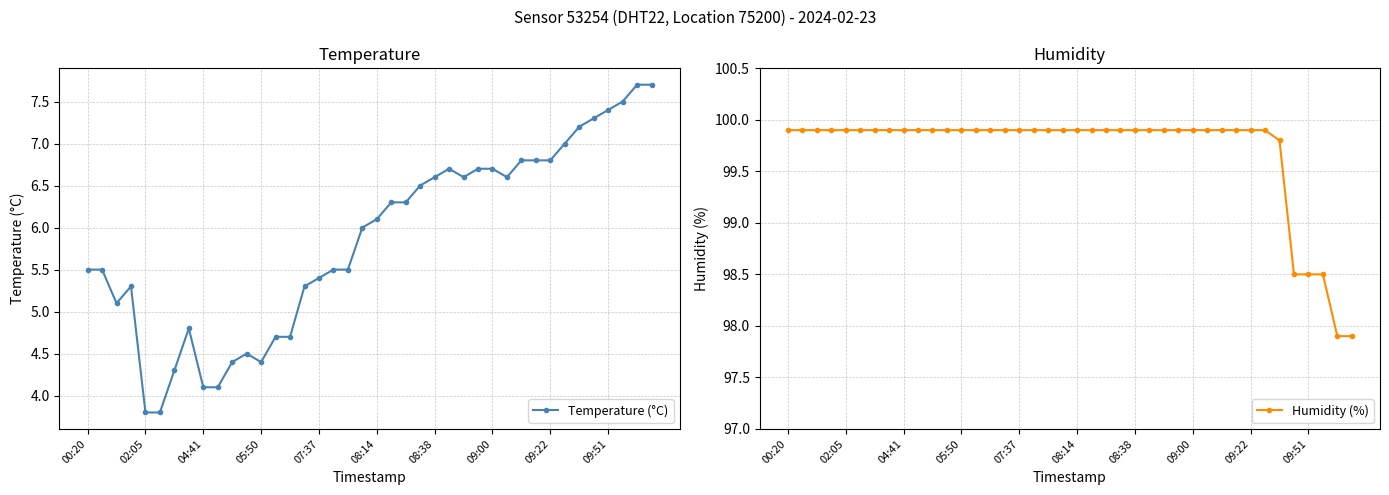

Reading right to left, list all the values displayed in this chart.

Temperature (°C): 7.7	7.7	7.5	7.4	7.3	7.2	7.0	6.8	6.8	6.8	6.6	6.7	6.7	6.6	6.7	6.6	6.5	6.3	6.3	6.1	6.0	5.5	5.5	5.4	5.3	4.7	4.7	4.4	4.5	4.4	4.1	4.1	4.8	4.3	3.8	3.8	5.3	5.1	5.5	5.5
Humidity (%): 97.9	97.9	98.5	98.5	98.5	99.8	99.9	99.9	99.9	99.9	99.9	99.9	99.9	99.9	99.9	99.9	99.9	99.9	99.9	99.9	99.9	99.9	99.9	99.9	99.9	99.9	99.9	99.9	99.9	99.9	99.9	99.9	99.9	99.9	99.9	99.9	99.9	99.9	99.9	99.9